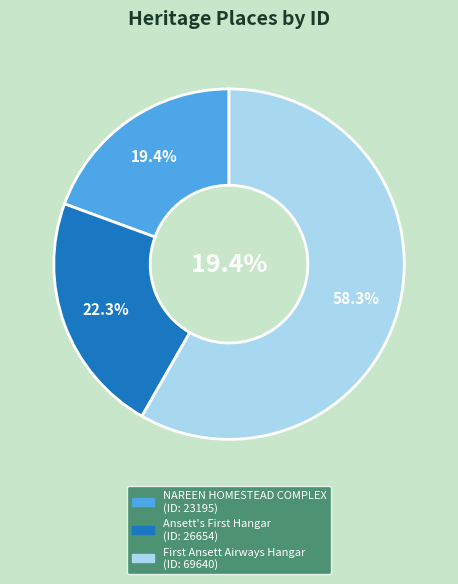

How much of the chart is everything except NAREEN HOMESTEAD COMPLEX?

80.6%